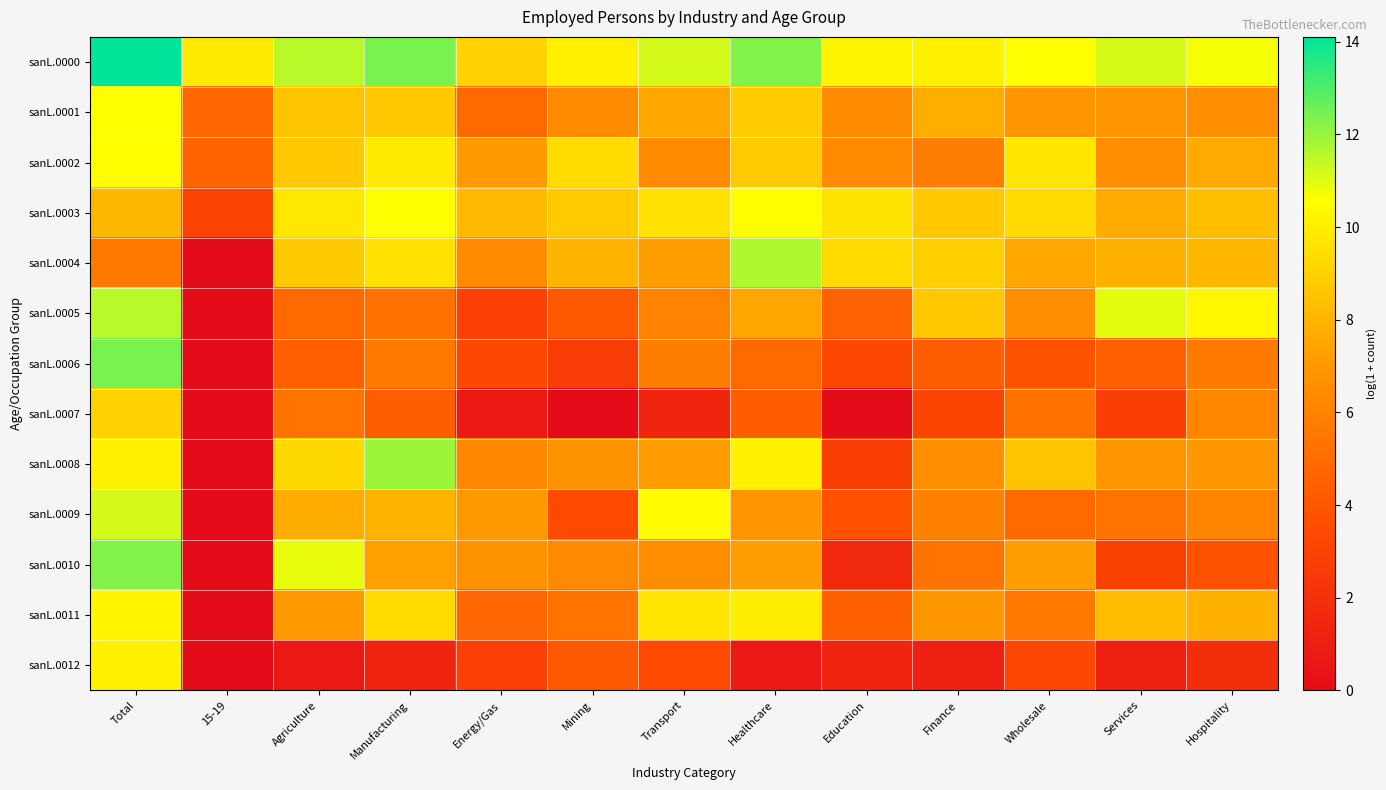

Reading left to right, what are all the values shown in this chart?

sanL.0000: Total=14.1	15-19=9.8	Agriculture=11.5	Manufacturing=12.4	Energy/Gas=9.0	Mining=10.1	Transport=11.2	Healthcare=12.3	Education=10.2	Finance=10.1	Wholesale=10.6	Services=11.1	Hospitality=10.7
sanL.0001: Total=10.5	15-19=4.7	Agriculture=8.5	Manufacturing=8.7	Energy/Gas=4.9	Mining=6.4	Transport=7.5	Healthcare=8.8	Education=6.5	Finance=7.8	Wholesale=6.9	Services=6.9	Hospitality=6.6
sanL.0002: Total=10.5	15-19=4.6	Agriculture=8.7	Manufacturing=9.9	Energy/Gas=7.1	Mining=9.4	Transport=6.4	Healthcare=8.7	Education=6.4	Finance=5.8	Wholesale=9.7	Services=6.6	Hospitality=7.7
sanL.0003: Total=8.1	15-19=3.1	Agriculture=9.8	Manufacturing=10.5	Energy/Gas=8.2	Mining=8.8	Transport=9.6	Healthcare=10.5	Education=9.6	Finance=8.7	Wholesale=9.3	Services=7.7	Hospitality=8.4
sanL.0004: Total=5.6	15-19=0.0	Agriculture=8.7	Manufacturing=9.5	Energy/Gas=6.4	Mining=8.0	Transport=7.3	Healthcare=11.7	Education=9.3	Finance=9.0	Wholesale=7.5	Services=7.9	Hospitality=8.1
sanL.0005: Total=11.5	15-19=0.0	Agriculture=4.9	Manufacturing=5.2	Energy/Gas=2.9	Mining=4.1	Transport=6.0	Healthcare=7.5	Education=4.6	Finance=8.7	Wholesale=6.6	Services=10.9	Hospitality=10.3
sanL.0006: Total=12.4	15-19=0.0	Agriculture=4.4	Manufacturing=5.7	Energy/Gas=3.3	Mining=2.6	Transport=5.8	Healthcare=4.9	Education=3.3	Finance=4.3	Wholesale=3.8	Services=4.5	Hospitality=5.7
sanL.0007: Total=9.0	15-19=0.0	Agriculture=5.4	Manufacturing=4.3	Energy/Gas=0.7	Mining=0.0	Transport=1.4	Healthcare=4.3	Education=0.0	Finance=3.1	Wholesale=5.3	Services=2.8	Hospitality=6.2
sanL.0008: Total=10.1	15-19=0.0	Agriculture=9.2	Manufacturing=11.9	Energy/Gas=6.3	Mining=6.7	Transport=7.2	Healthcare=10.1	Education=2.8	Finance=6.6	Wholesale=8.5	Services=6.9	Hospitality=7.0
sanL.0009: Total=11.2	15-19=0.0	Agriculture=7.7	Manufacturing=8.0	Energy/Gas=7.1	Mining=3.4	Transport=10.5	Healthcare=6.9	Education=3.8	Finance=6.0	Wholesale=4.9	Services=5.3	Hospitality=6.1
sanL.0010: Total=12.3	15-19=0.0	Agriculture=10.9	Manufacturing=7.3	Energy/Gas=6.7	Mining=6.3	Transport=6.5	Healthcare=7.2	Education=1.6	Finance=5.4	Wholesale=7.3	Services=2.9	Hospitality=3.8
sanL.0011: Total=10.2	15-19=0.0	Agriculture=7.1	Manufacturing=9.3	Energy/Gas=4.7	Mining=5.4	Transport=9.7	Healthcare=10.0	Education=4.4	Finance=7.0	Wholesale=5.6	Services=8.3	Hospitality=7.9
sanL.0012: Total=10.1	15-19=0.0	Agriculture=0.7	Manufacturing=1.4	Energy/Gas=2.9	Mining=4.1	Transport=3.4	Healthcare=0.7	Education=1.4	Finance=1.1	Wholesale=3.3	Services=1.1	Hospitality=1.9